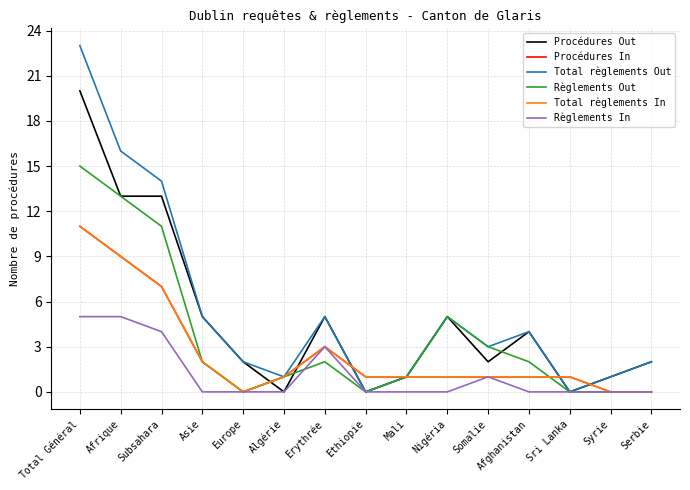

Does the chart have visible grid lines?

Yes